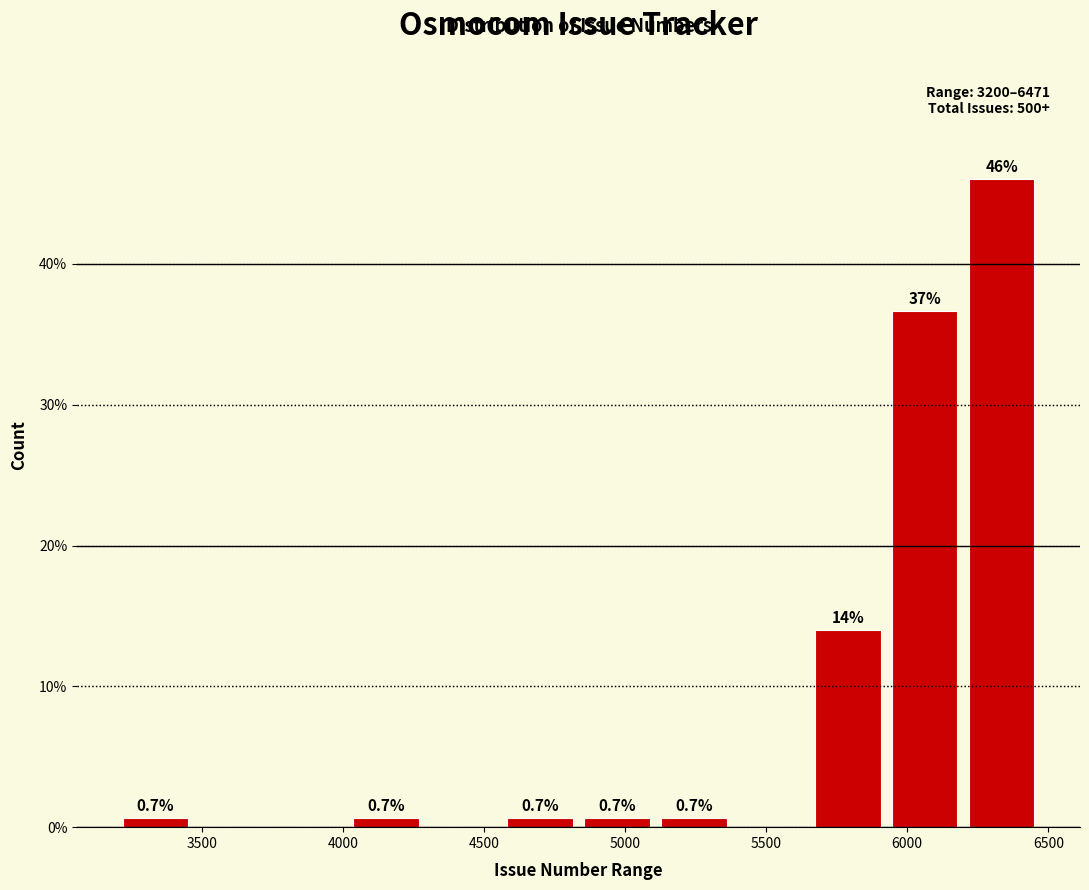

Which range on the x-axis has the tallest bar?

6200 to 6450